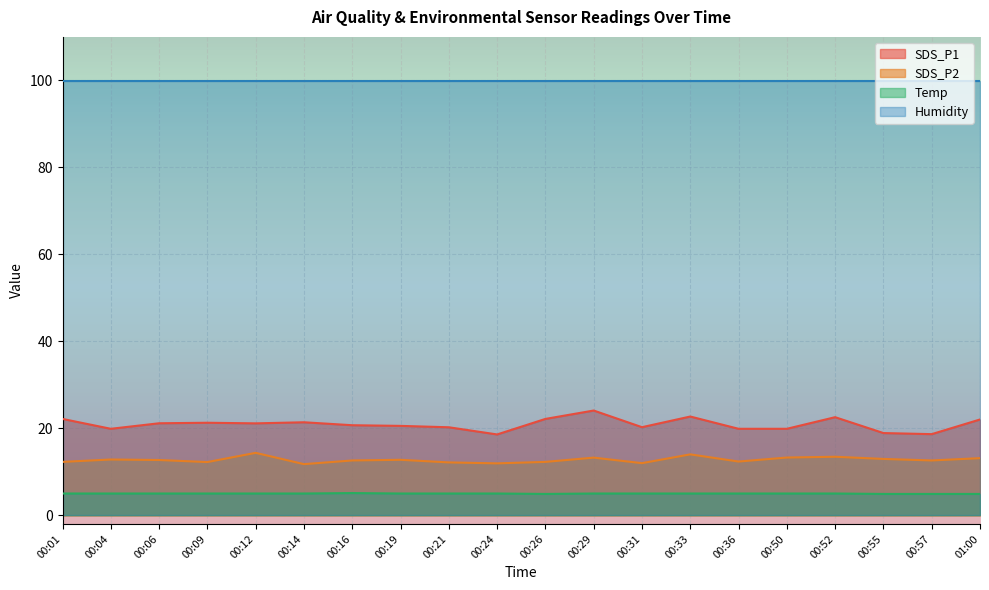

What is the difference between the maximum and minimum values in the SDS_P2 series?

2.6